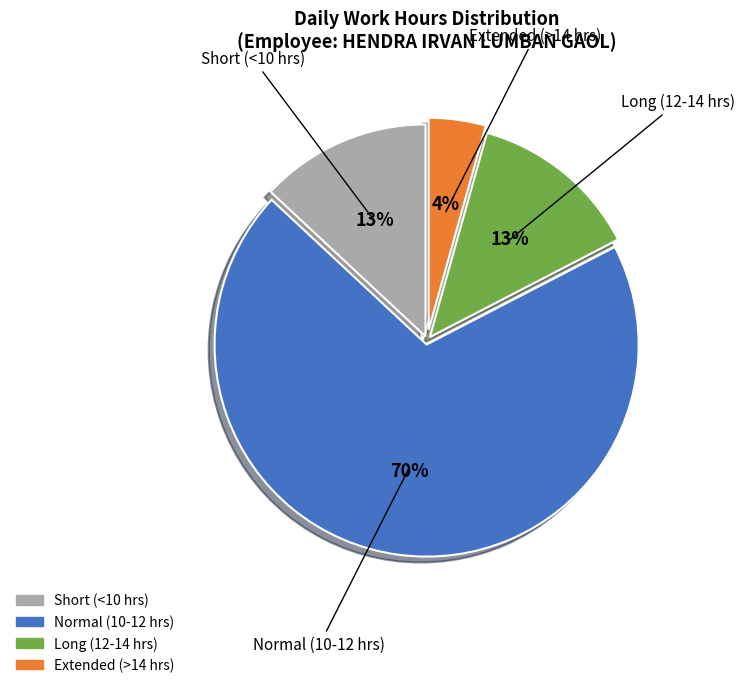

Count the number of slices in the pie.

4